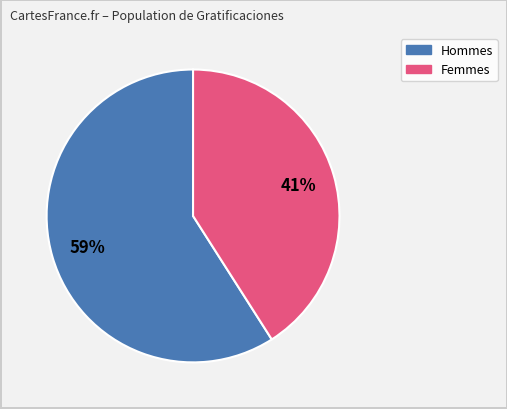

To the nearest percent, what is the average slice percentage?

50%